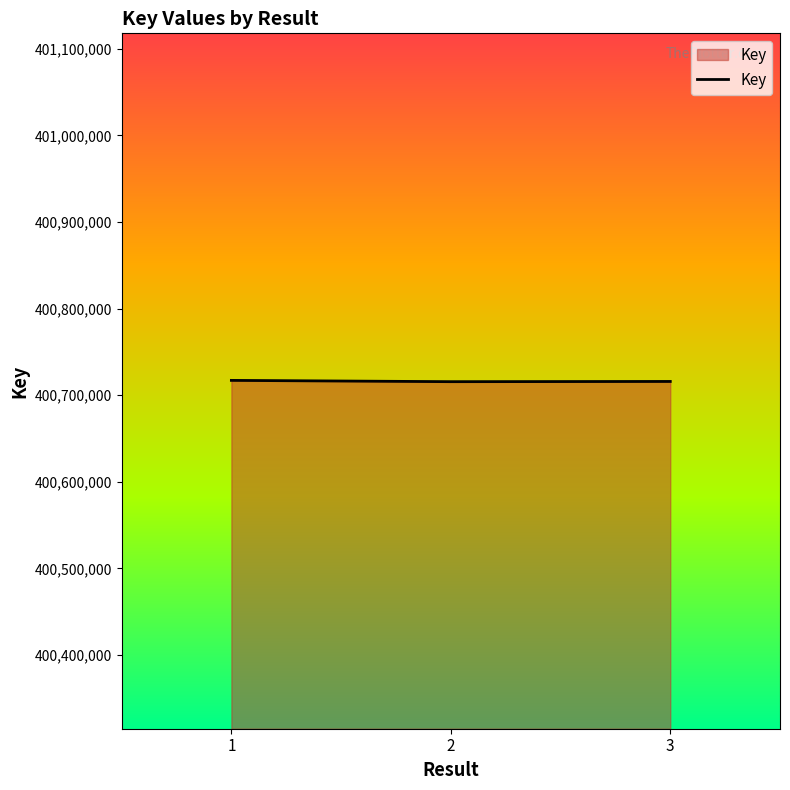

Approximately how many times larger is the value at 3 compared to 1?

1.0